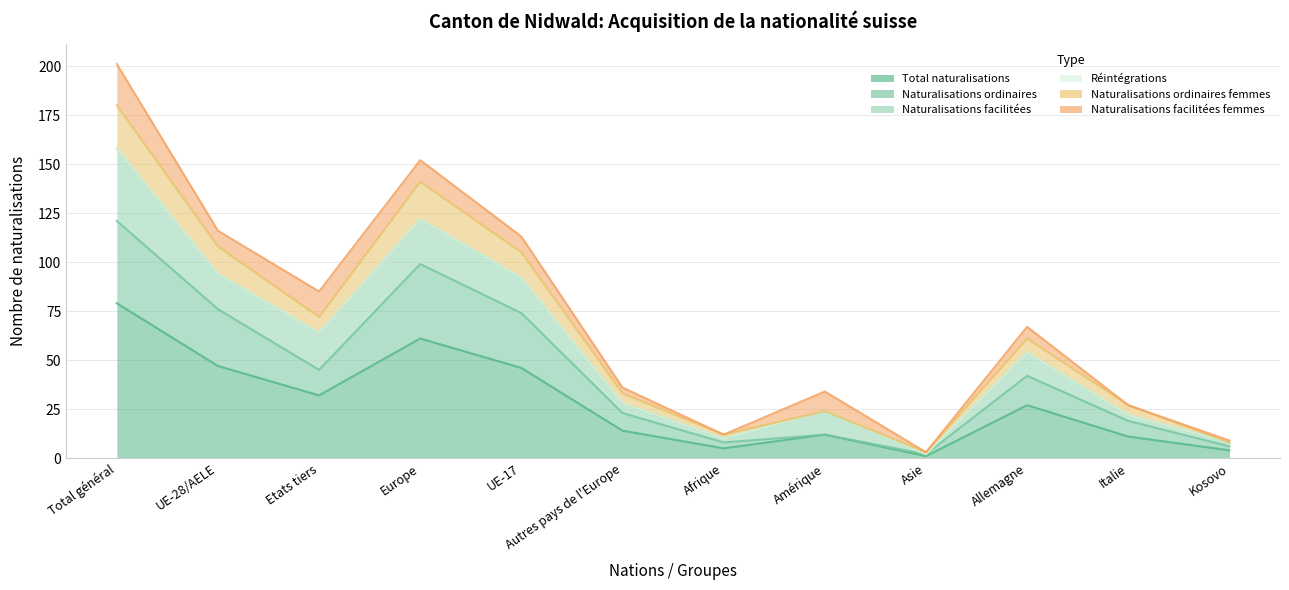

True or false: Naturalisations ordinaires has a value of 21 at Etats tiers.

False